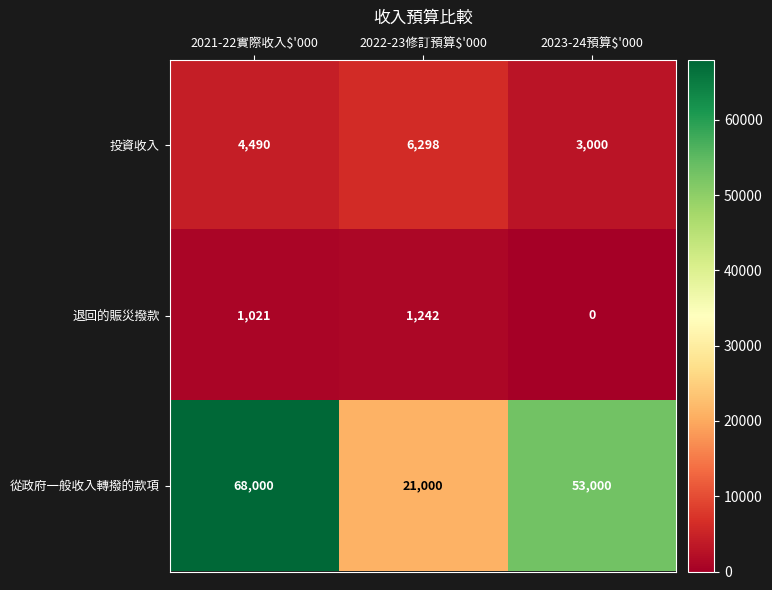

What is the total value across all series at 2022-23修訂預算$'000?

28540